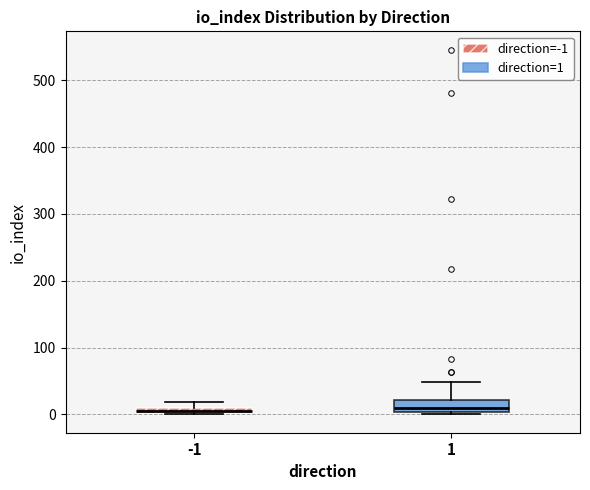

Where is the lower edge of the box at x = -1 on the y-axis? The values are not printed on the chart, so give them approximately, as read against the axis.

0